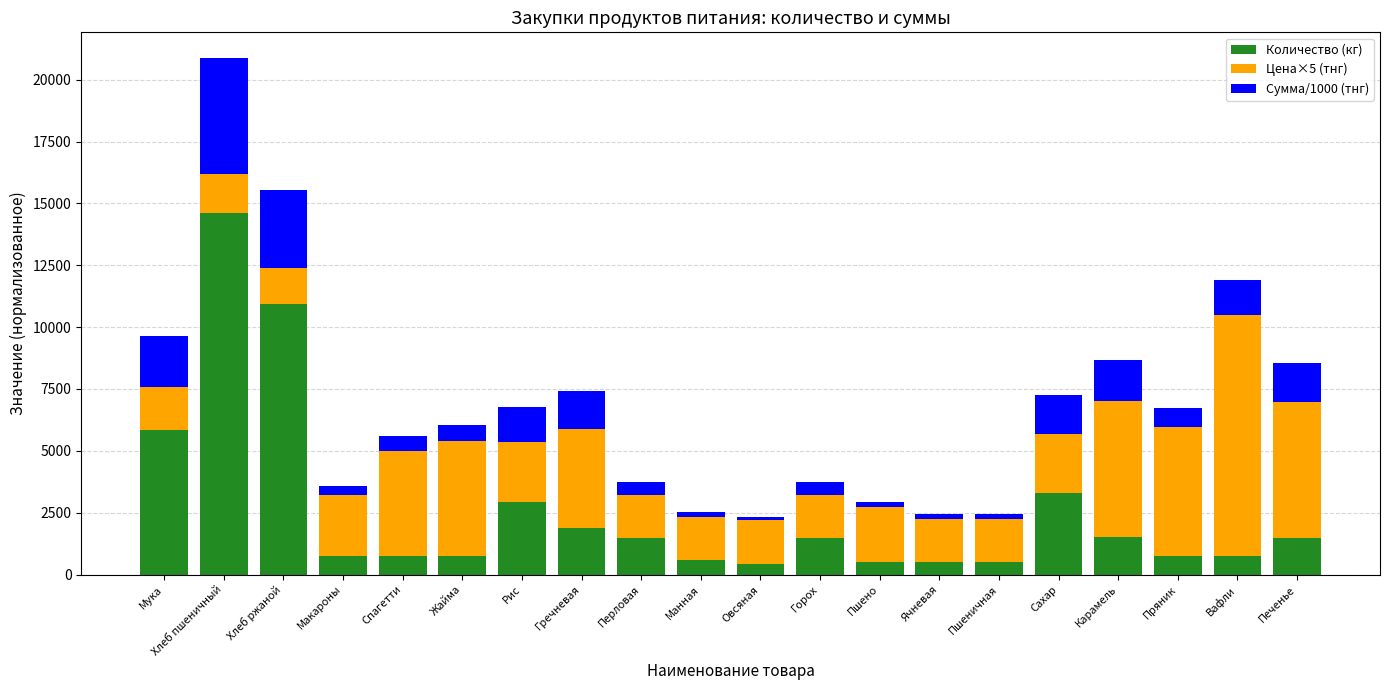

At which category is the sum across all series the highest?

Хлеб пшеничный